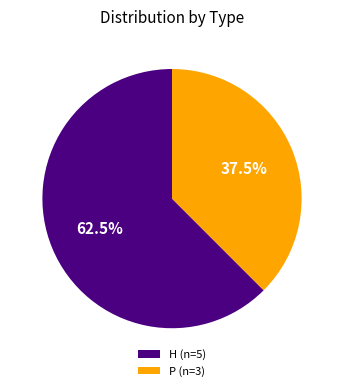

Approximately how many times larger is the value at H compared to P?

1.7